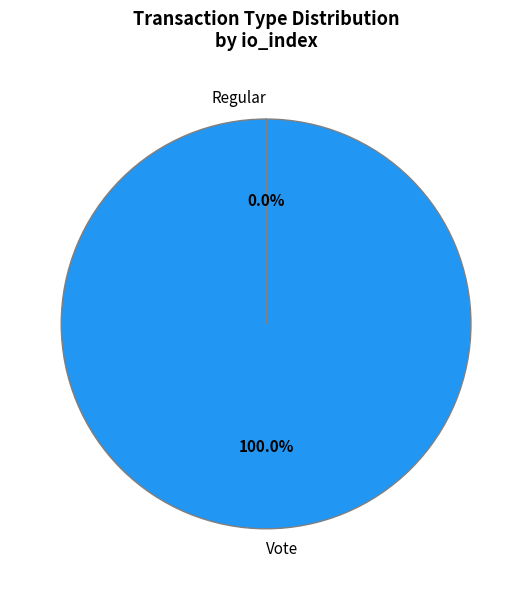

What is the largest slice in the pie chart?

Vote